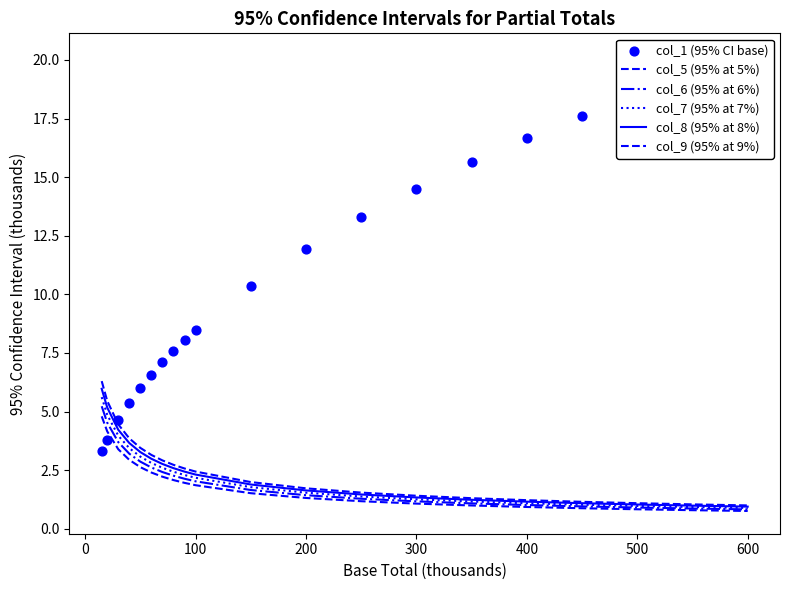

Is the value of col_6 (95% at 6%) at 17 greater than the value of col_8 (95% at 8%) at −100?

No